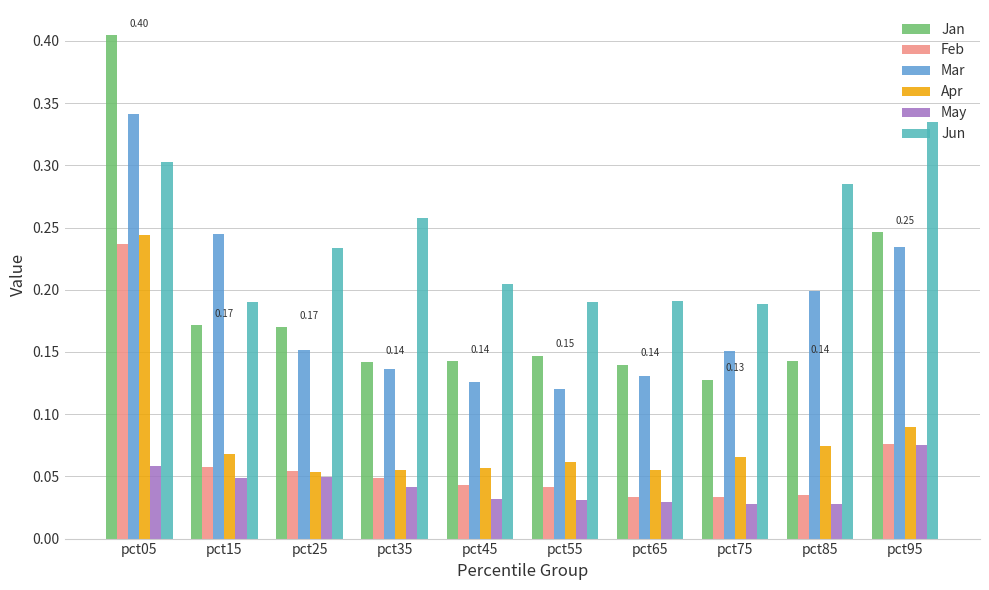

What is the sum of all Mar values?

1.8